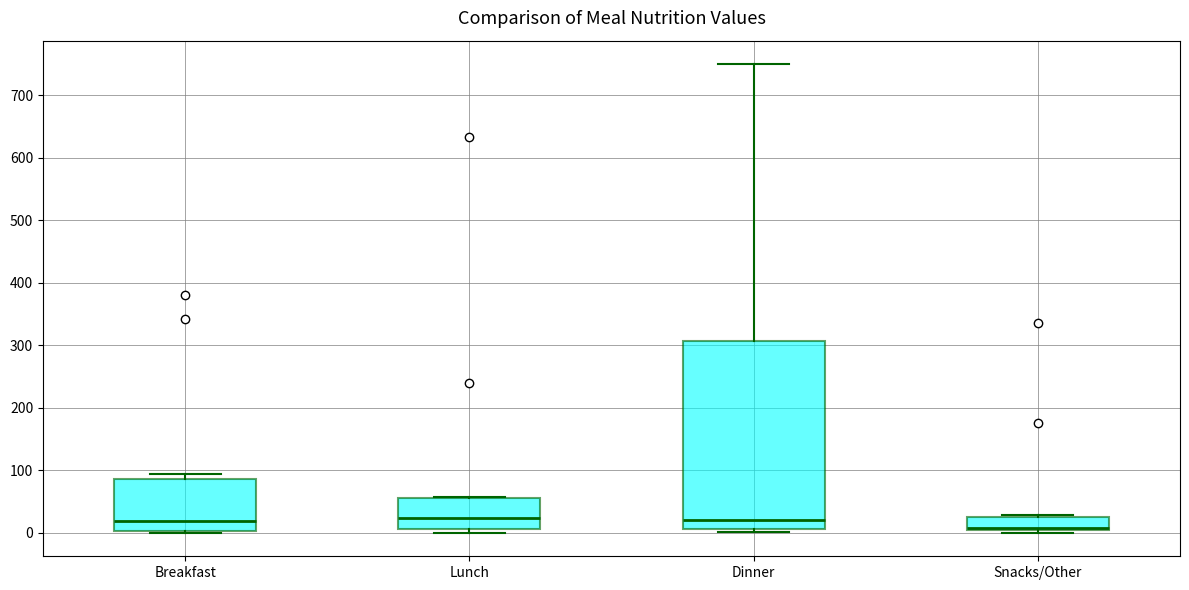

Reading left to right, transcribe this box plot: for each box, give where its median line is, the range the box spans, and where its two whiskers end, as read against the y-axis. The values are not printed on the chart, so give them approximately, as read against the axis.

Breakfast: median 20, box 0 to 90, whiskers 0 (just below the box's lower edge) to 90 (just above the box's upper edge)
Lunch: median 20, box 10 to 60, whiskers 0 to 60
Dinner: median 20, box 10 to 310, whiskers 0 to 750
Snacks/Other: median 10, box 0 to 20, whiskers 0 (just below the box's lower edge) to 30